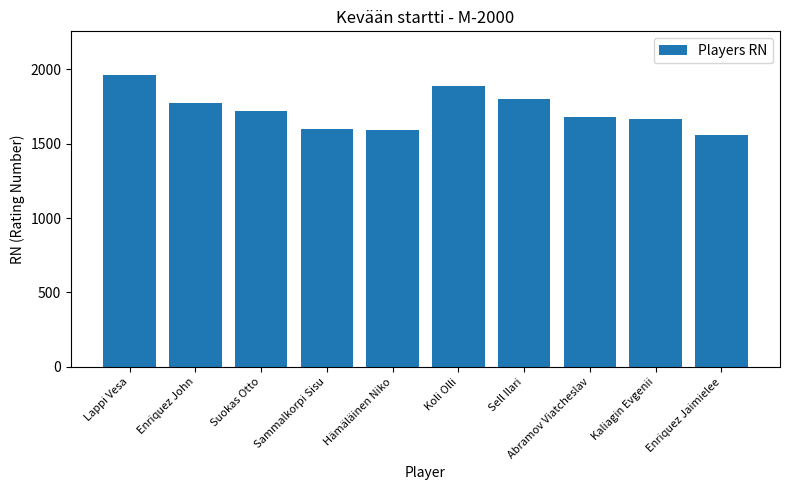

What is the difference between the second highest and second lowest values?

296